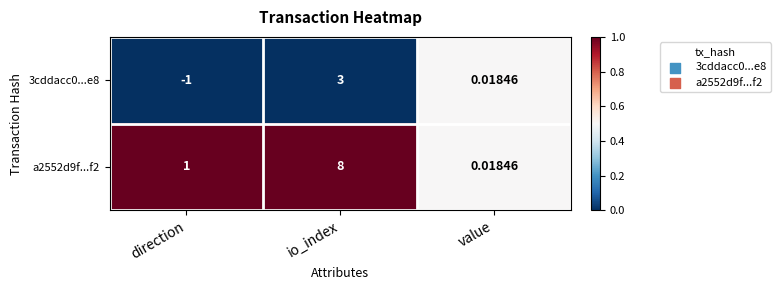

Rank the categories by a2552d9f...f2 value from highest to lowest.

io_index, direction, value